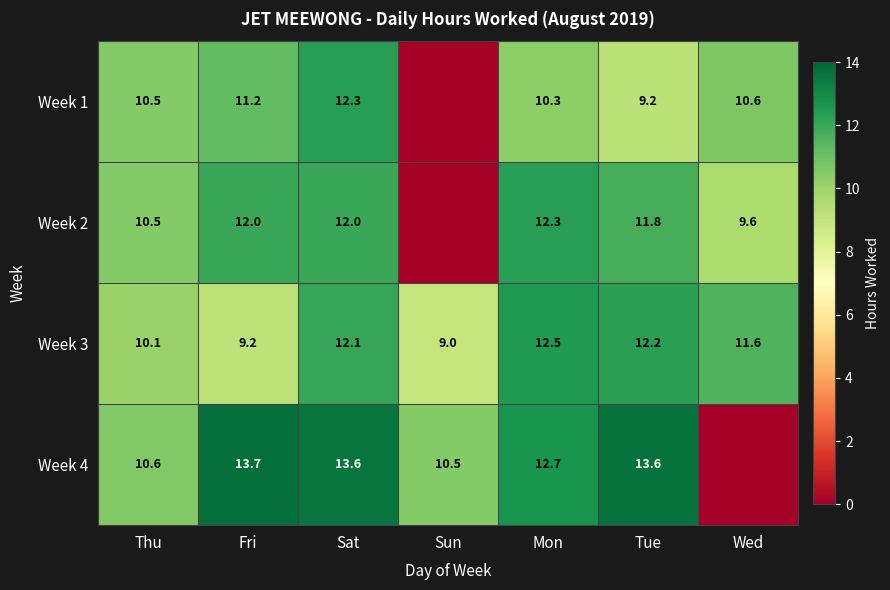

Rank the series at Mon from lowest to highest value.

Week 1, Week 2, Week 3, Week 4